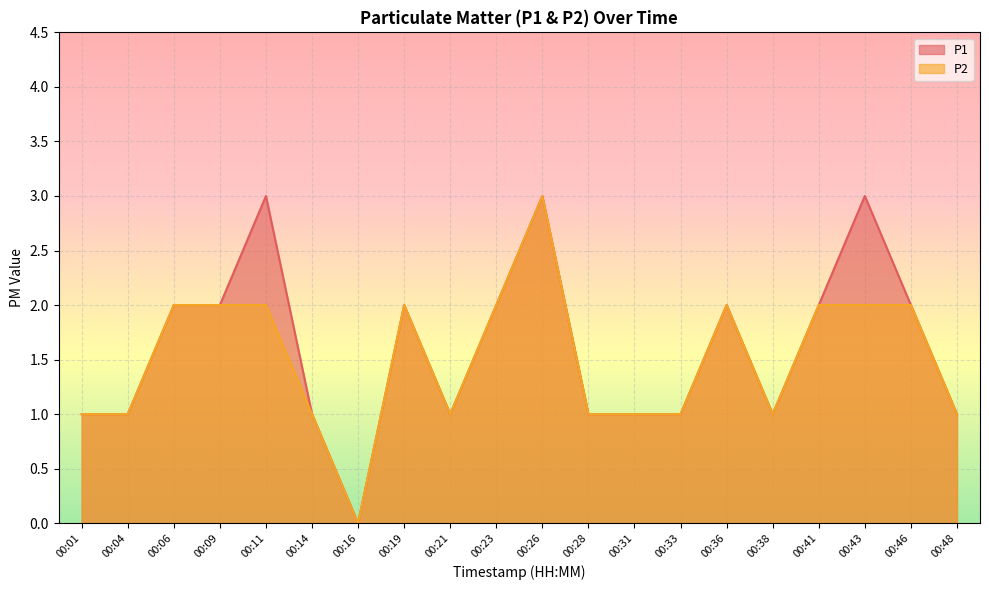

What is the value of the P1 point at the 6th from the left?

1